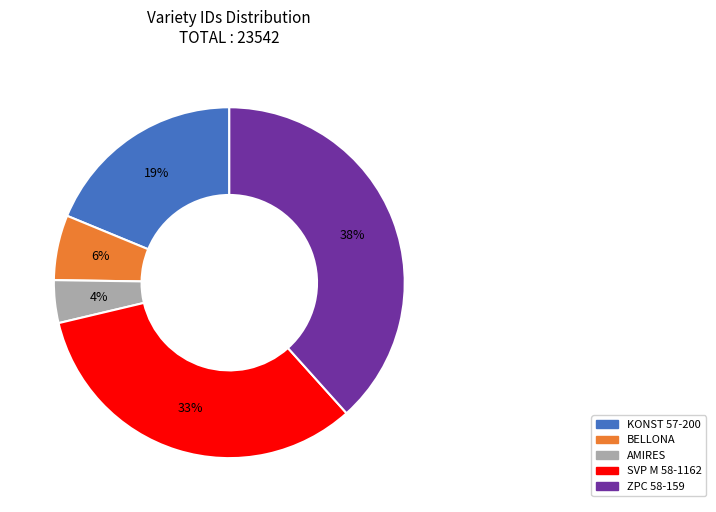

The AMIRES slice represents 4% of the pie. True or false?

True